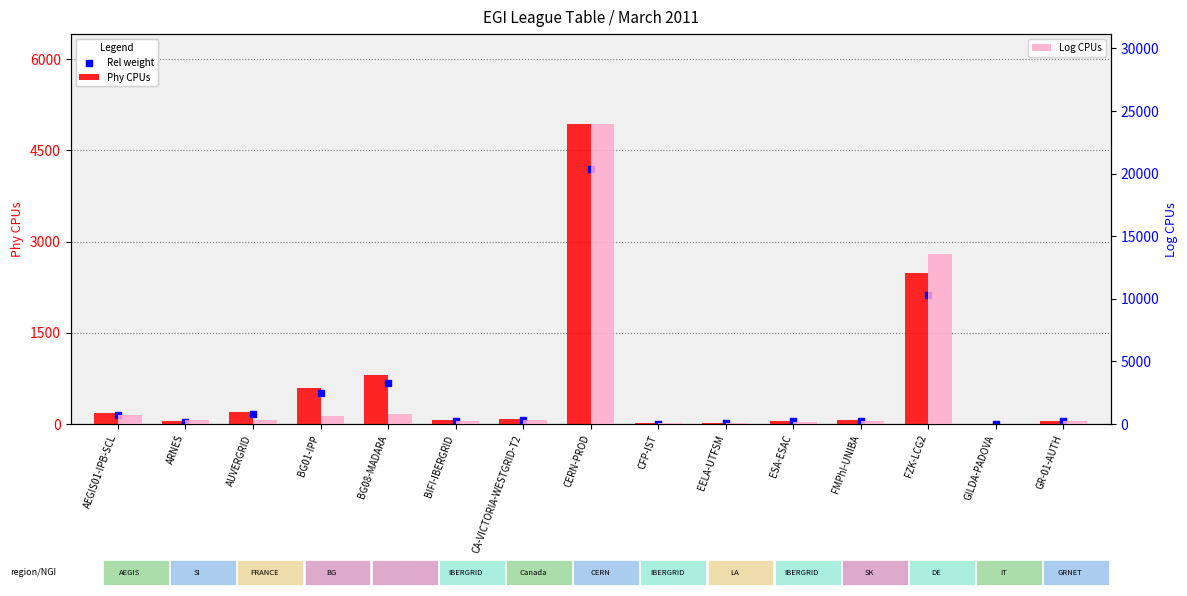

Which series has the largest total across all categories?

Log CPUs